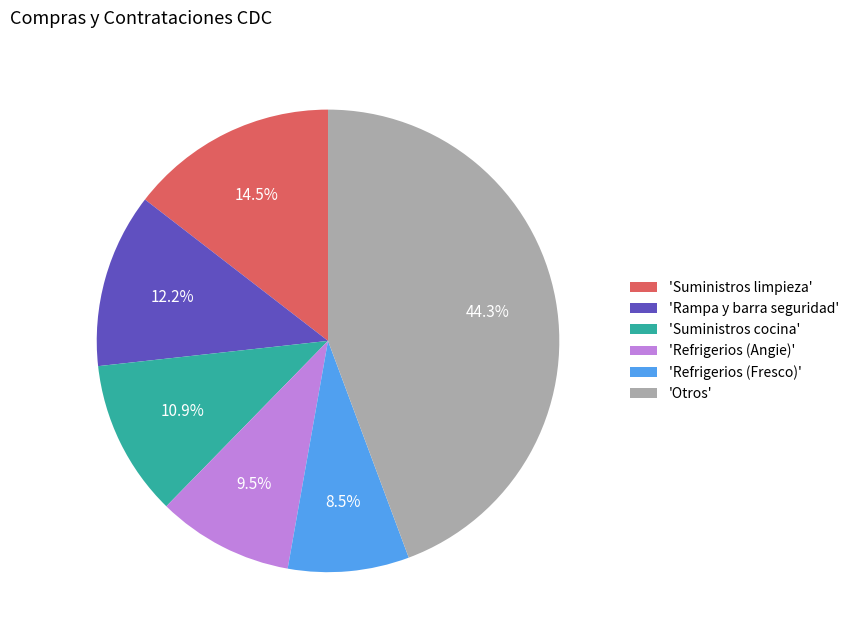

Between 'Rampa y barra seguridad' and 'Suministros limpieza', which is larger?

'Suministros limpieza'